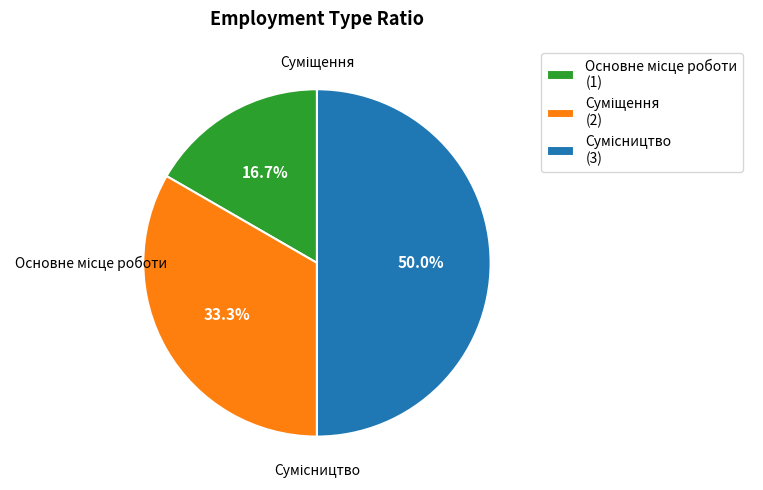

The Сумісництво slice represents 50% of the pie. True or false?

True